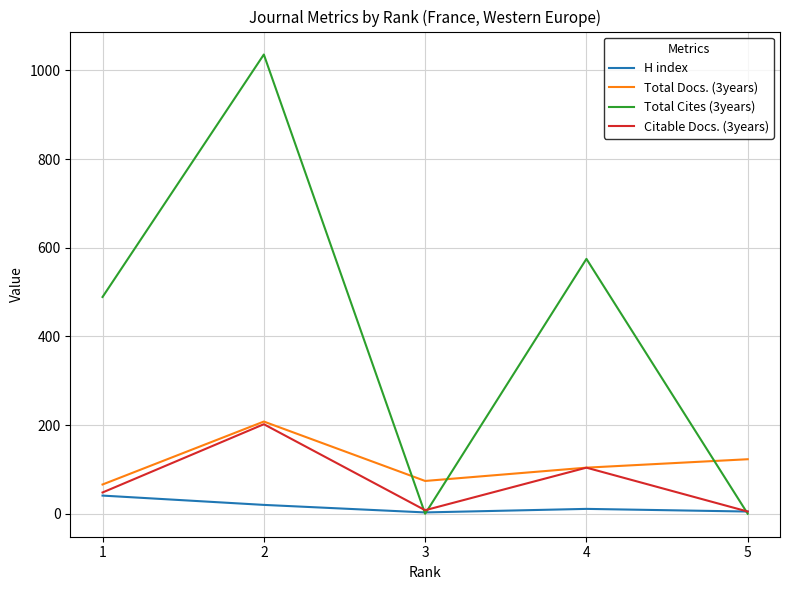

What is the approximate value of Total Cites (3years) at 2?

1036